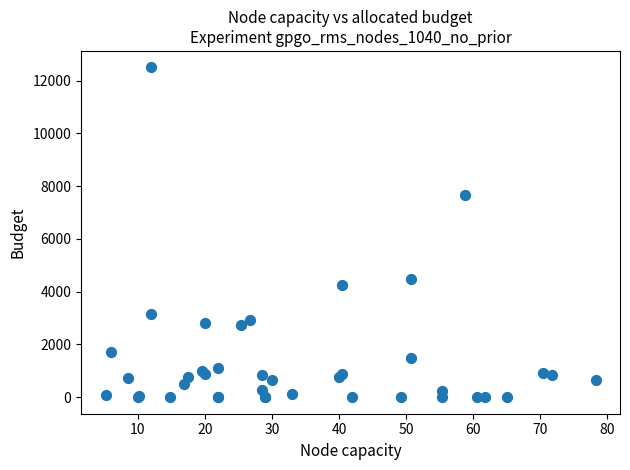

What Y value in the scatter plot is closest to 6249?

7665